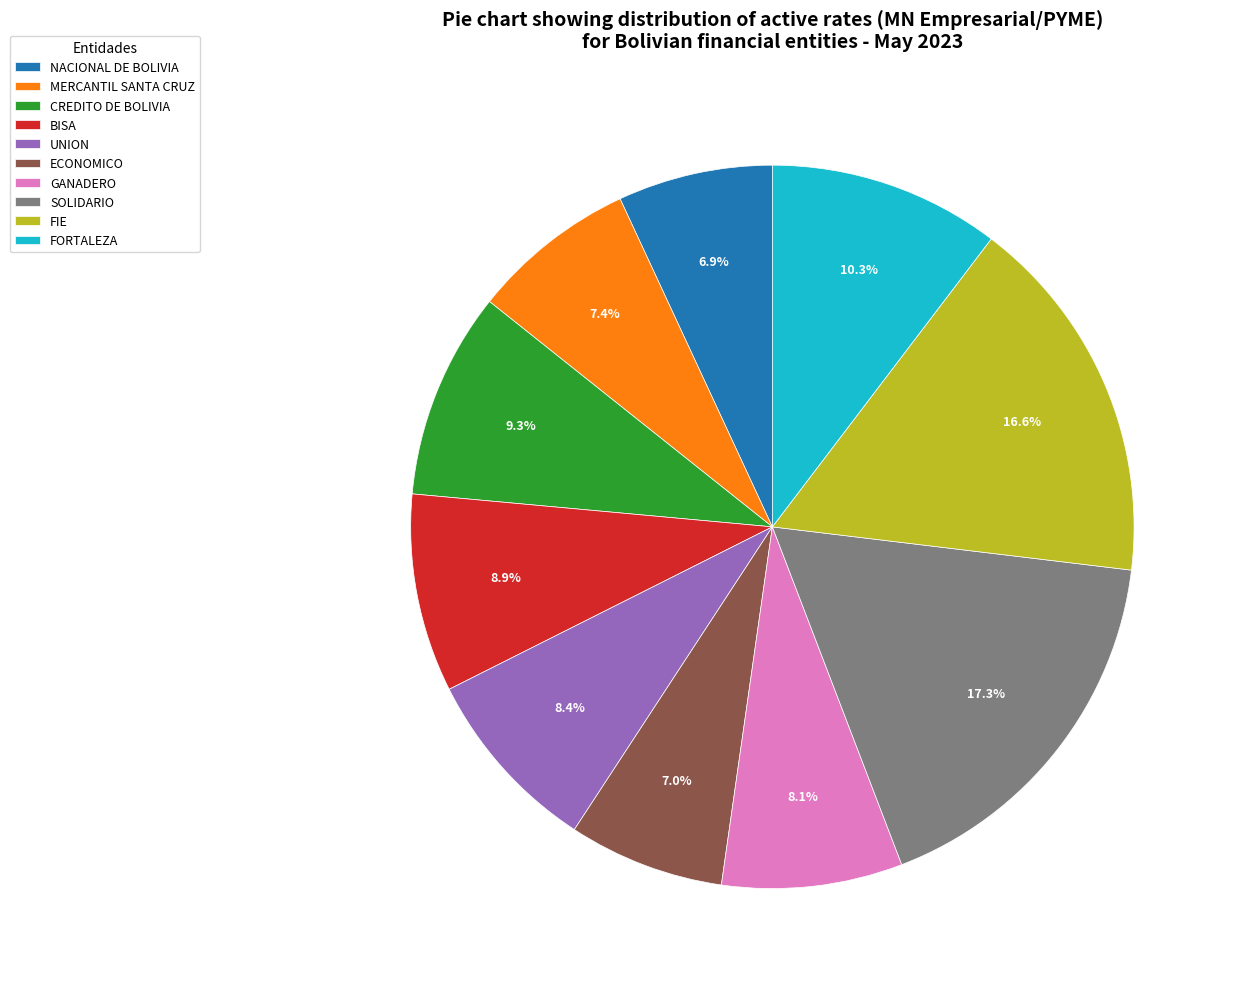

Which has a higher value, CREDITO DE BOLIVIA or GANADERO?

CREDITO DE BOLIVIA